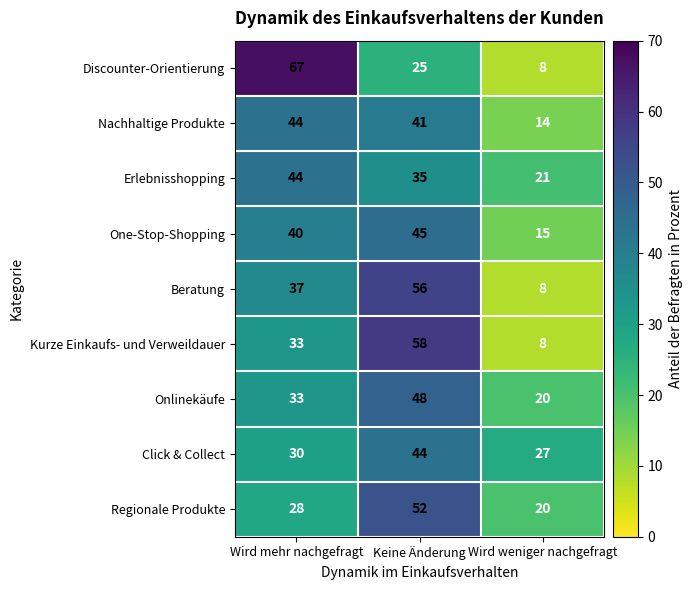

At how many categories does at least one series exceed 20?

3